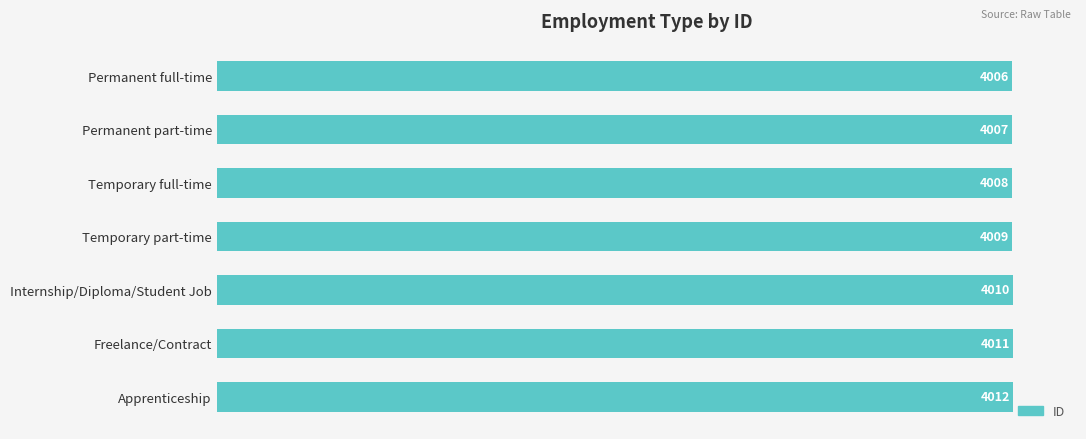

What is the maximum value shown in the chart?

4012